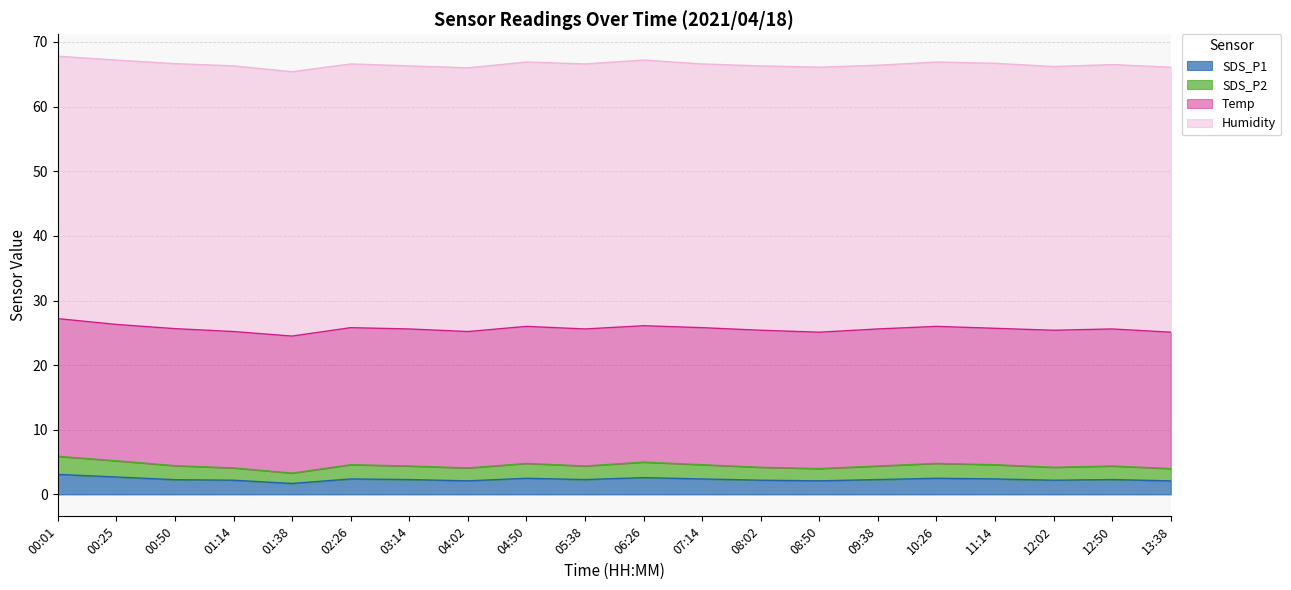

What is the minimum value for SDS_P1?

1.7